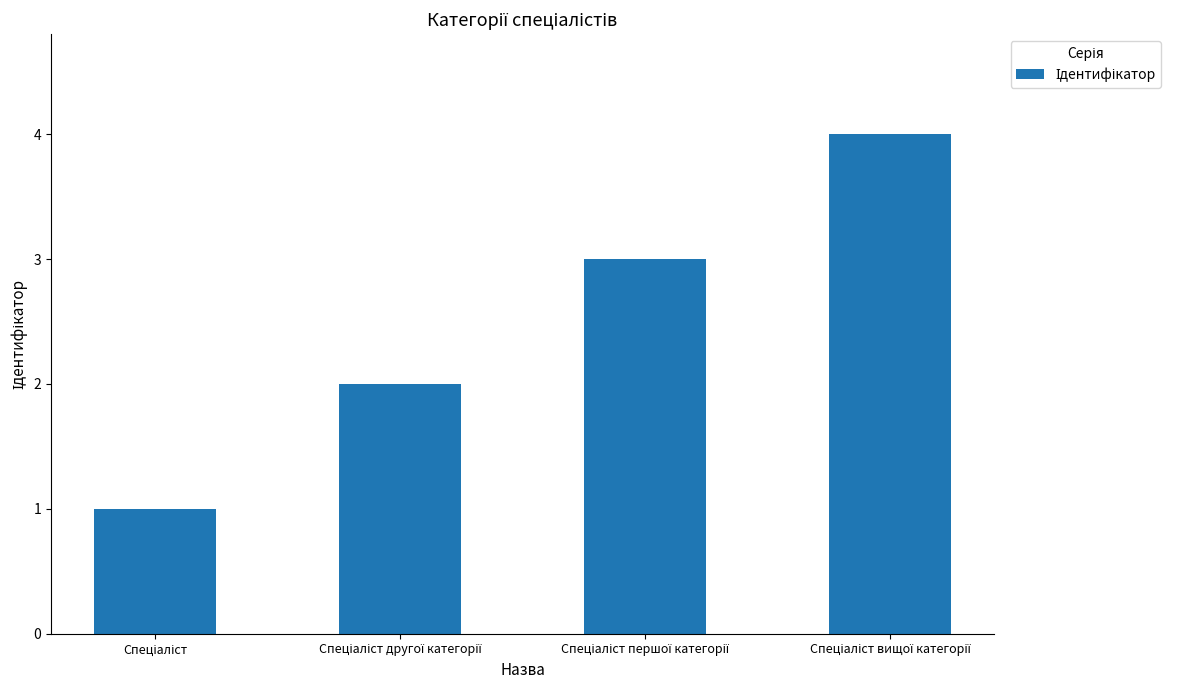

How many data points are less than 3?

2